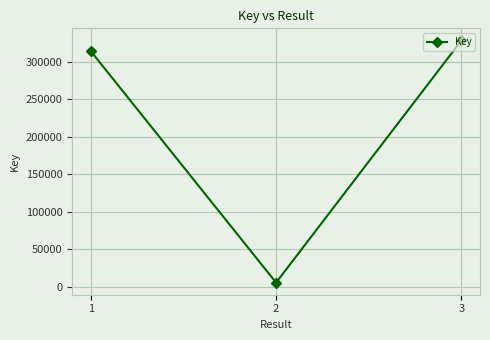

What is the change in value from 1 to 3?

+14136